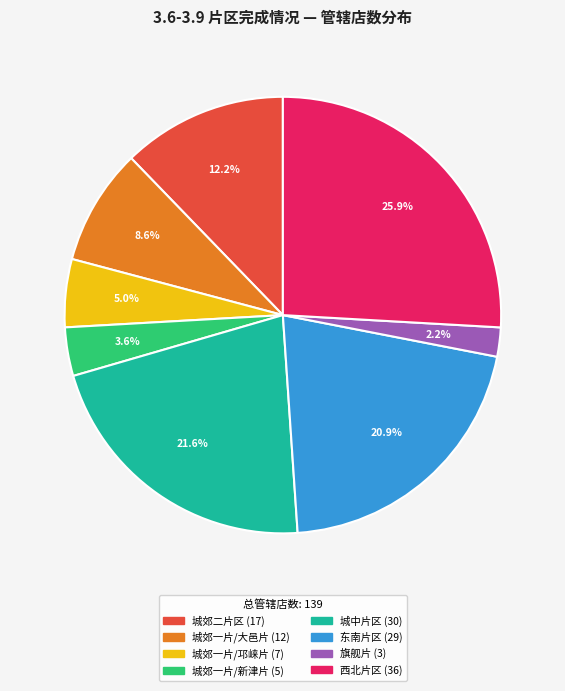

Count the number of slices in the pie.

8